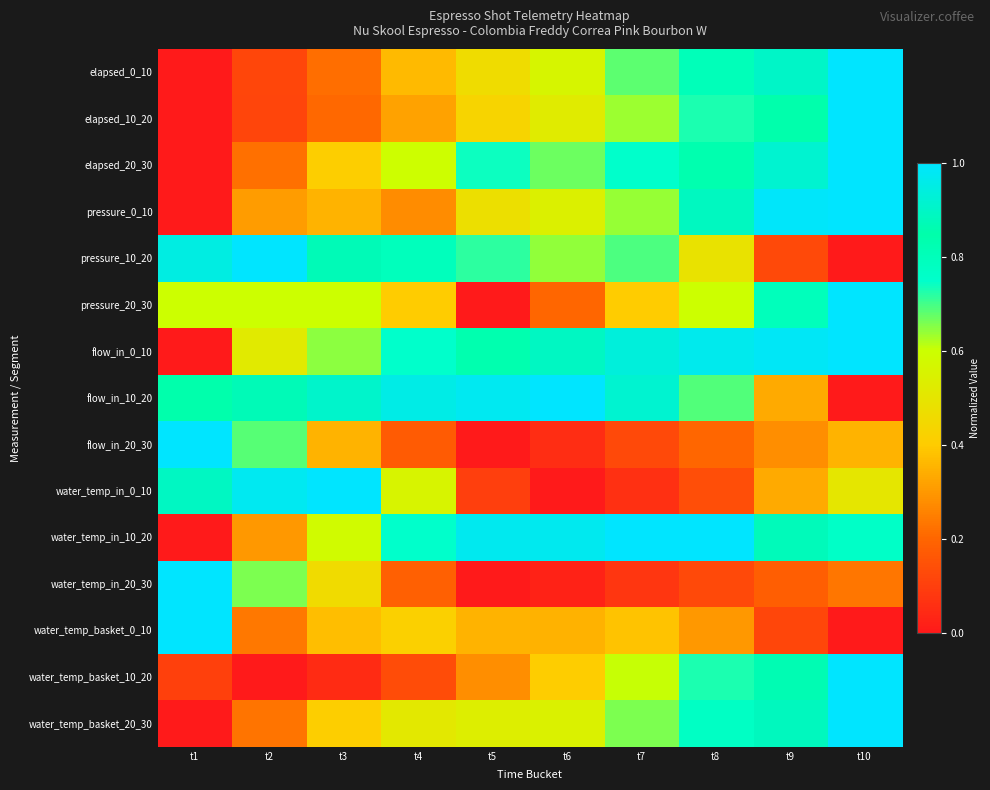

At which category is the sum across all series the highest?

t10